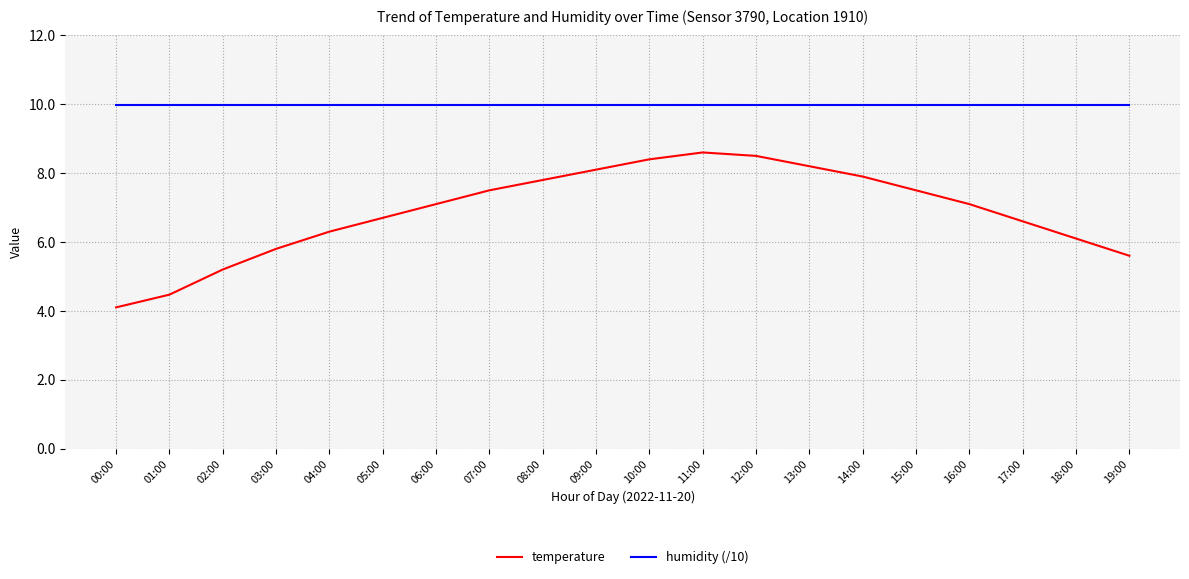

What is the total value across all series at 15:00?

17.5